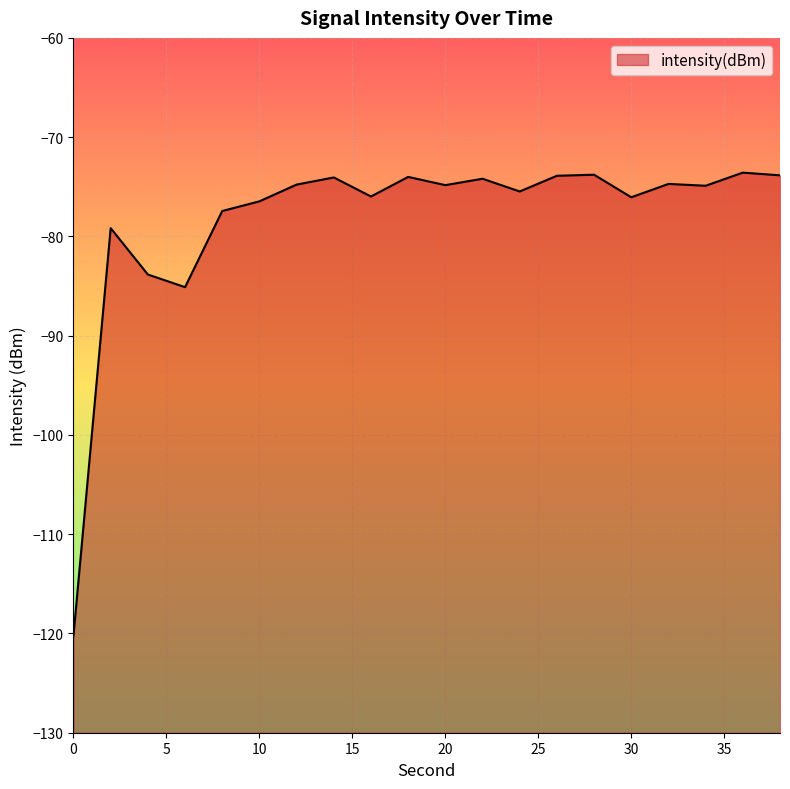

What is the average value?

-78.3